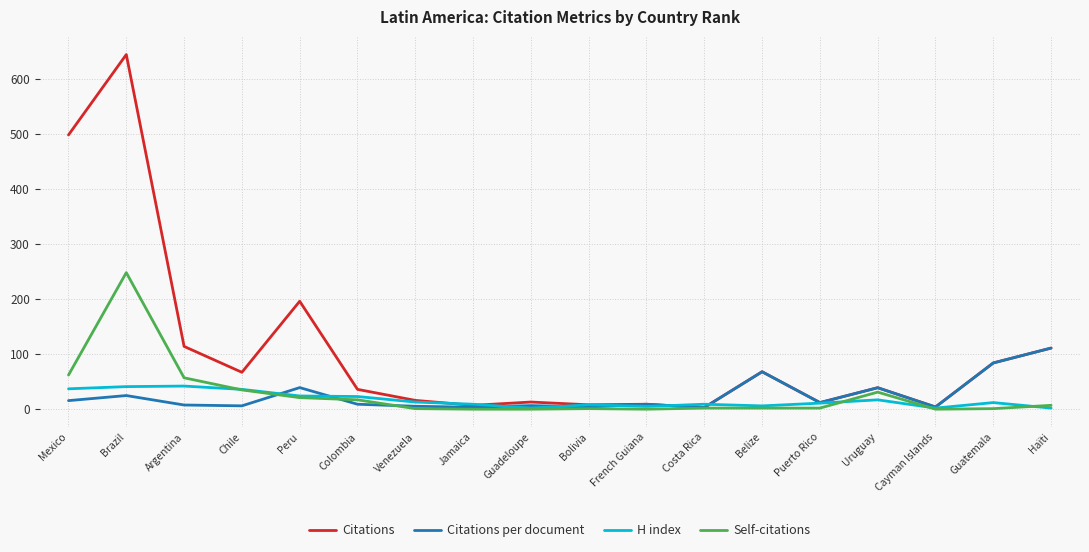

At which label does Self-citations first exceed 2?

Mexico